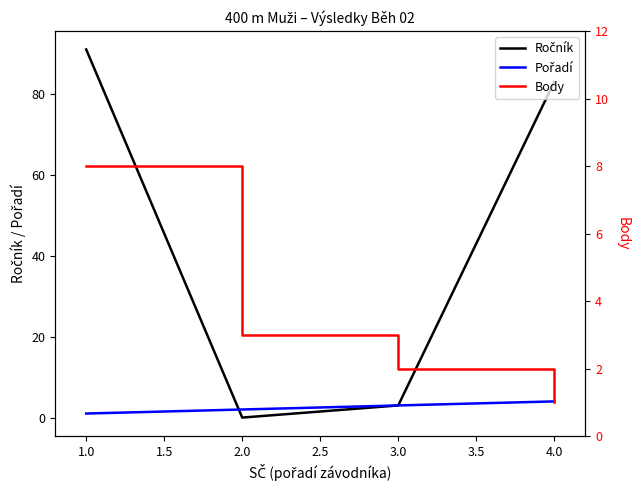

The Pořadí series shows 0 at 1.0. True or false?

False